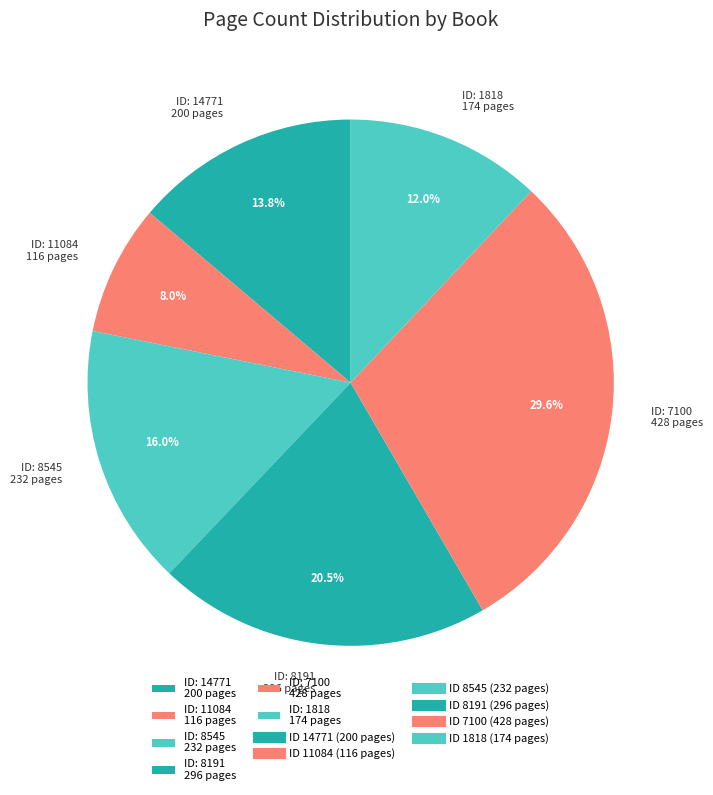

Which category has the biggest portion of the pie?

ID: 7100 428 pages